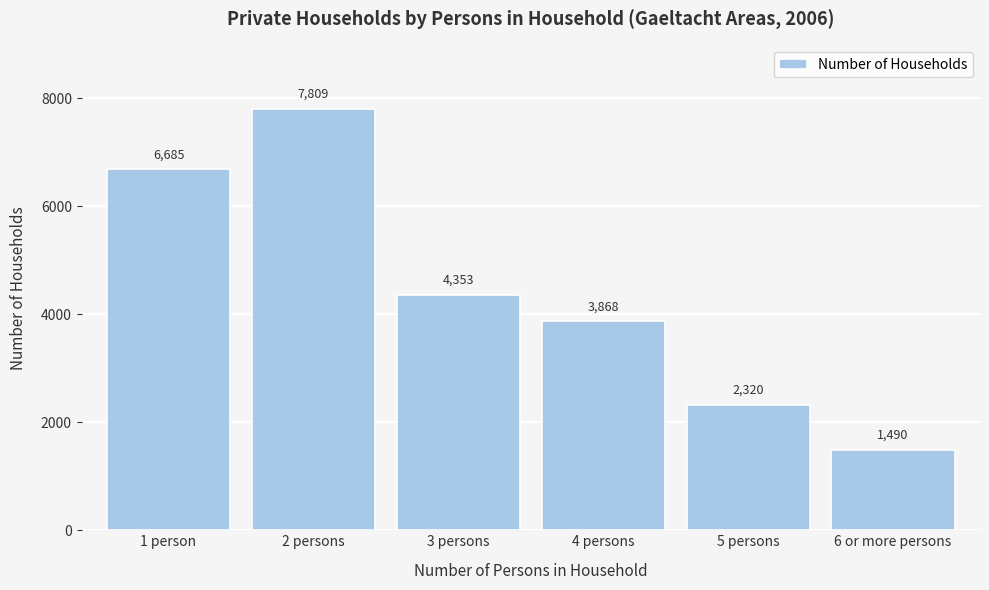

Reading right to left, list all the values displayed in this chart.

1490	2320	3868	4353	7809	6685